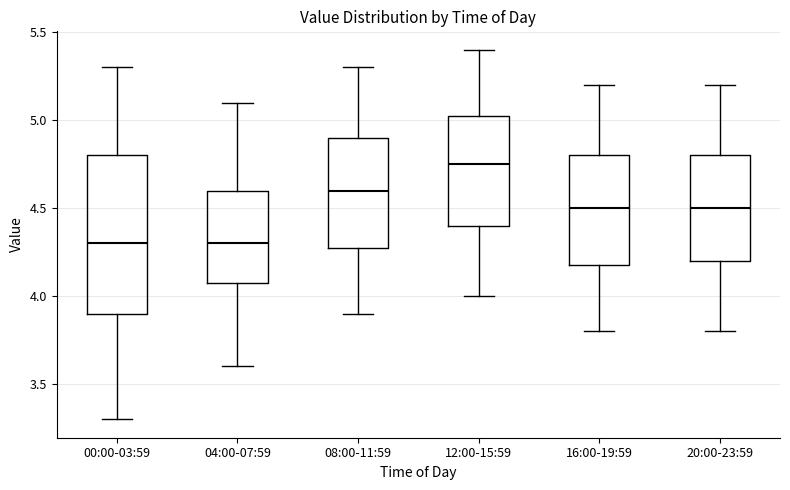

Reading left to right, transcribe this box plot: for each box, give where its median line is, the range the box spans, and where its two whiskers end, as read against the y-axis. The values are not printed on the chart, so give them approximately, as read against the axis.

00:00-03:59: median 4.30, box 3.90 to 4.80, whiskers 3.30 to 5.30
04:00-07:59: median 4.30, box 4.10 to 4.60, whiskers 3.60 to 5.10
08:00-11:59: median 4.60, box 4.30 to 4.90, whiskers 3.90 to 5.30
12:00-15:59: median 4.75, box 4.40 to 5.05, whiskers 4.00 to 5.40
16:00-19:59: median 4.50, box 4.20 to 4.80, whiskers 3.80 to 5.20
20:00-23:59: median 4.50, box 4.20 to 4.80, whiskers 3.80 to 5.20